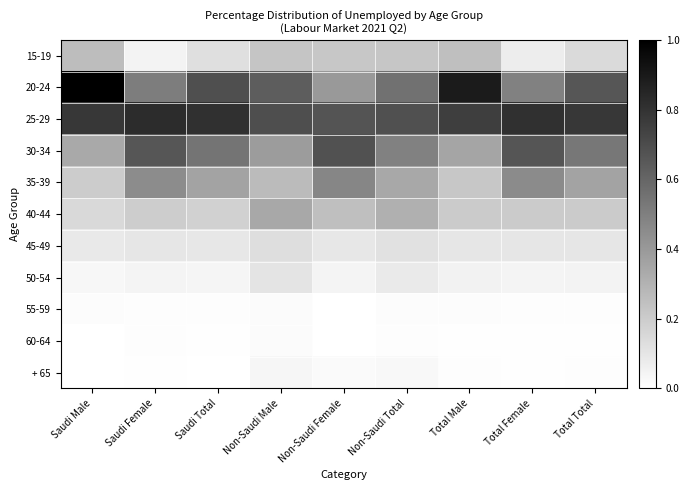

At which category does the chart reach its minimum across all series?

Saudi Male